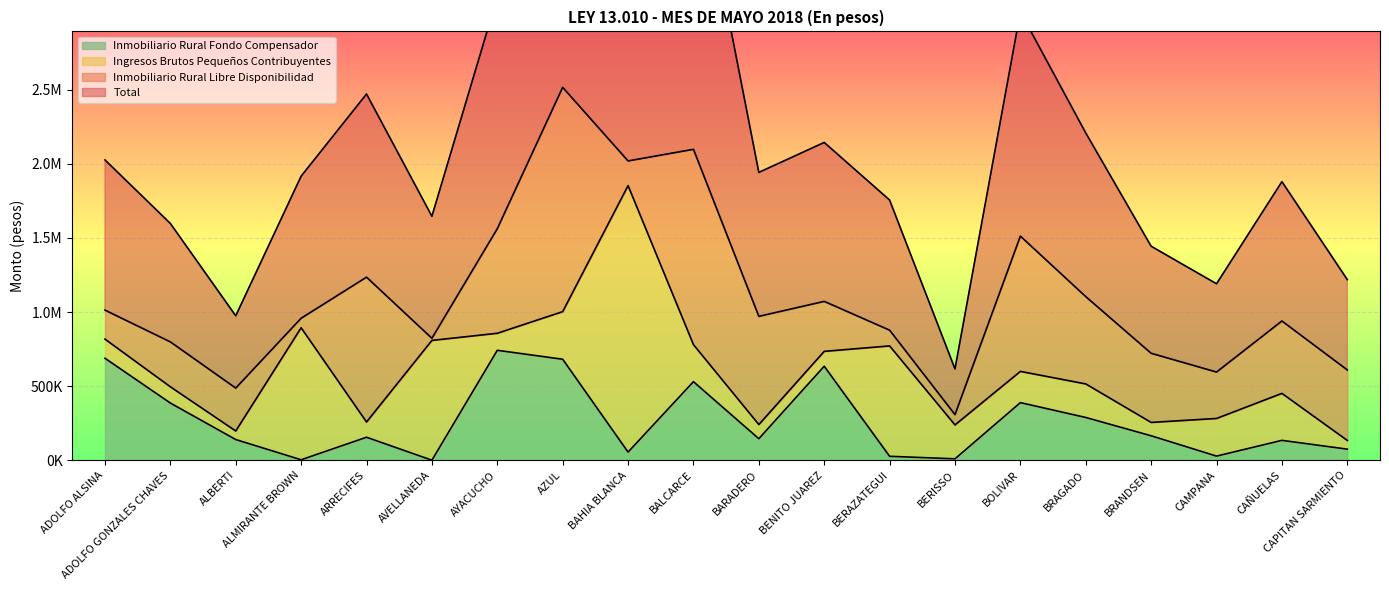

True or false: Total and Inmobiliario Rural Fondo Compensador cross at least once.

False